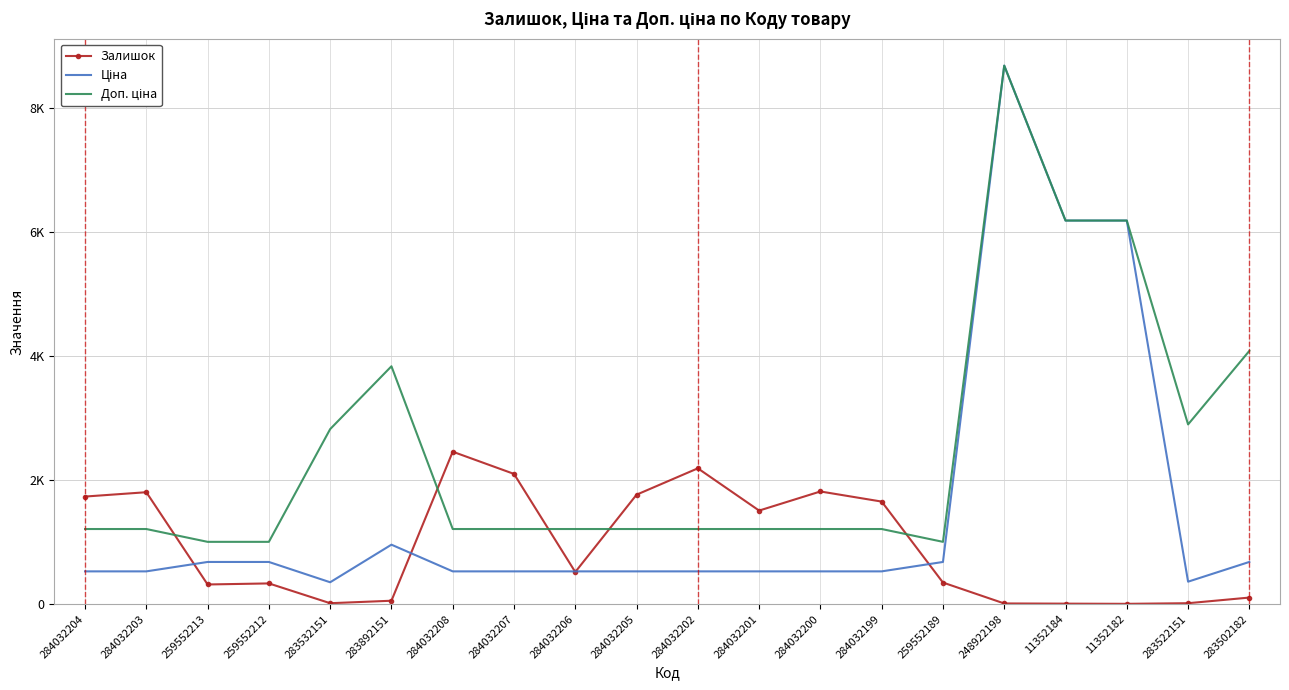

How many interior local peaks does the Доп. ціна series have?

2